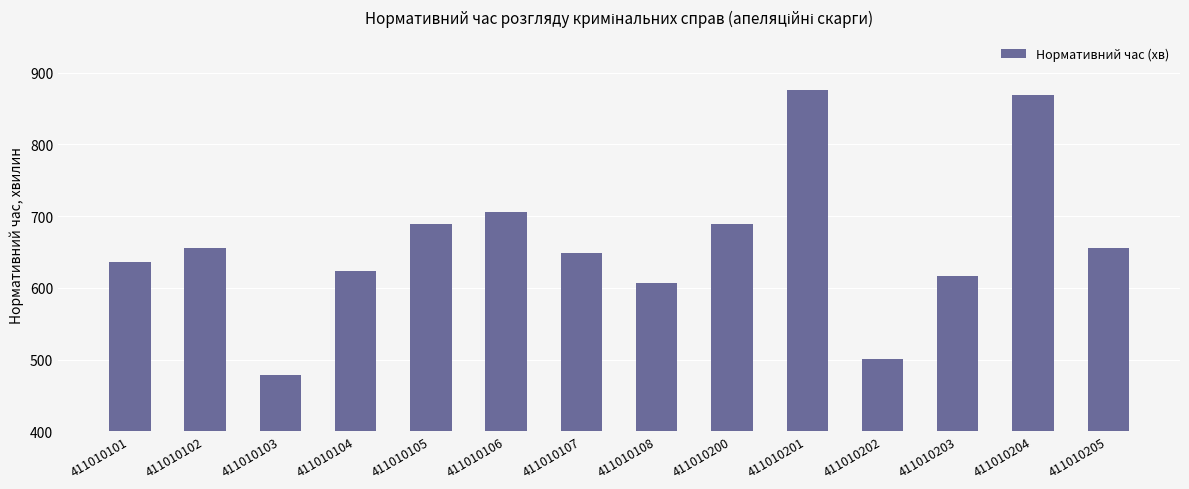

The chart shows a value of 649 at 411010107. True or false?

True